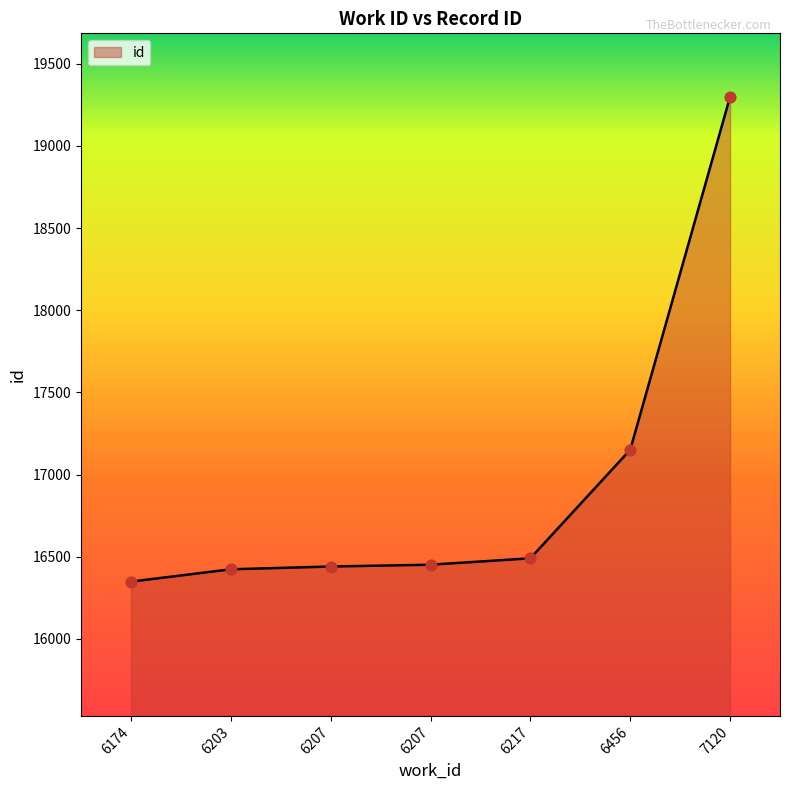

Approximately how many times larger is the value at 6217 compared to 6207?

1.0